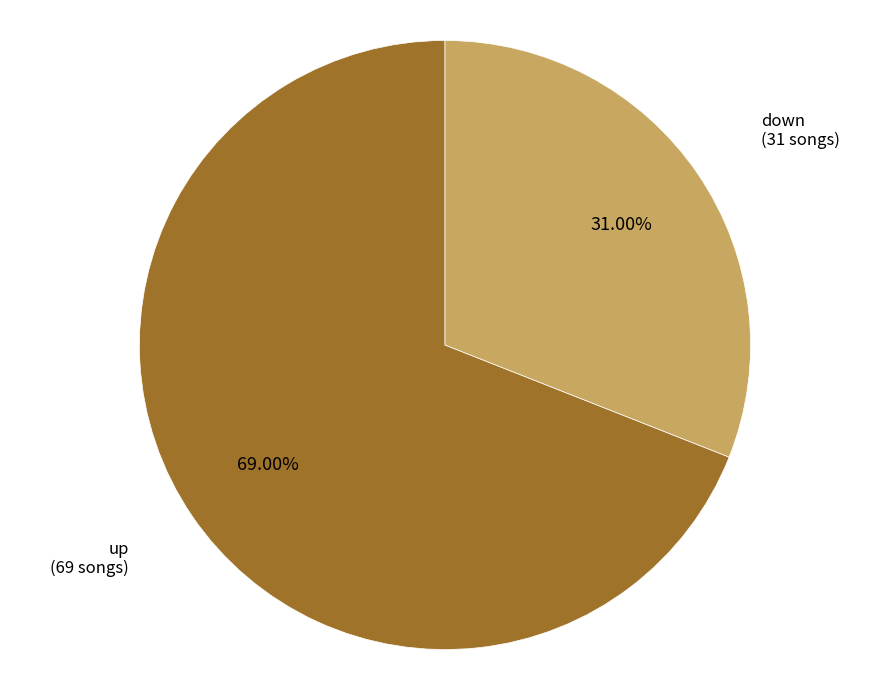

Count the number of slices in the pie.

2